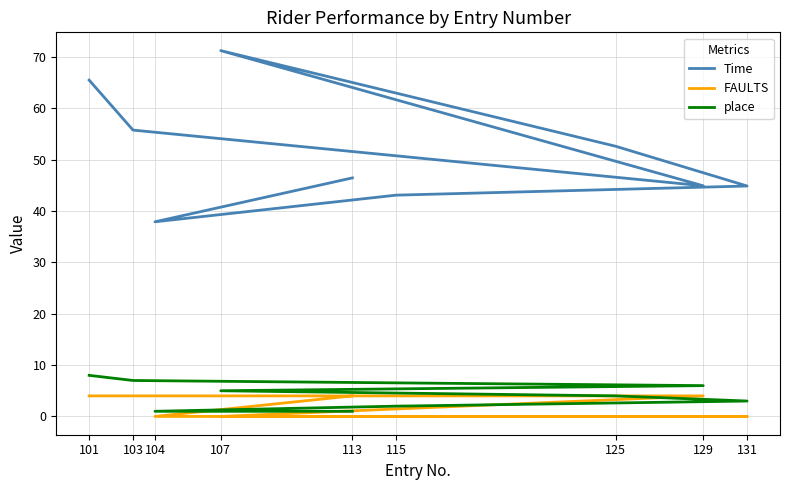

How many lines are shown in the chart?

3